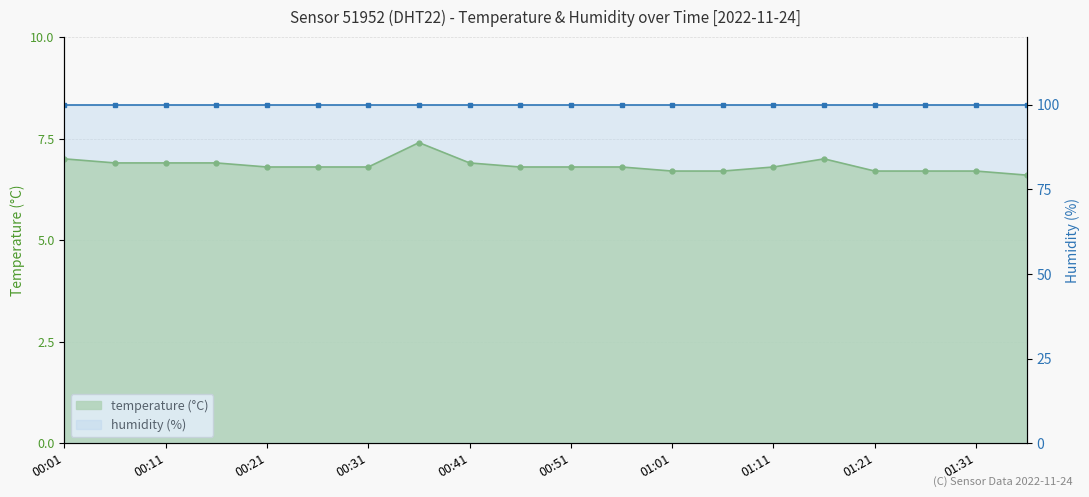

What is the change in value from 00:51 to 01:16?

+0.2